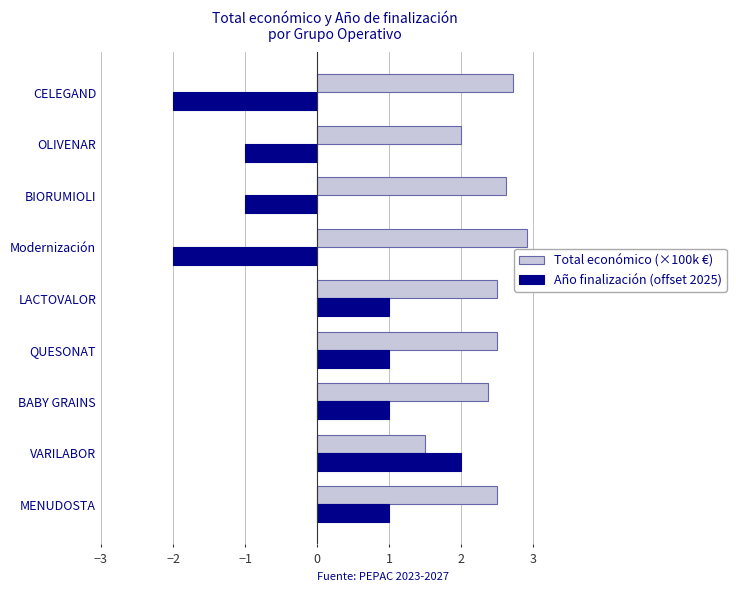

How many values in Año finalización (offset 2025) are above zero?

5